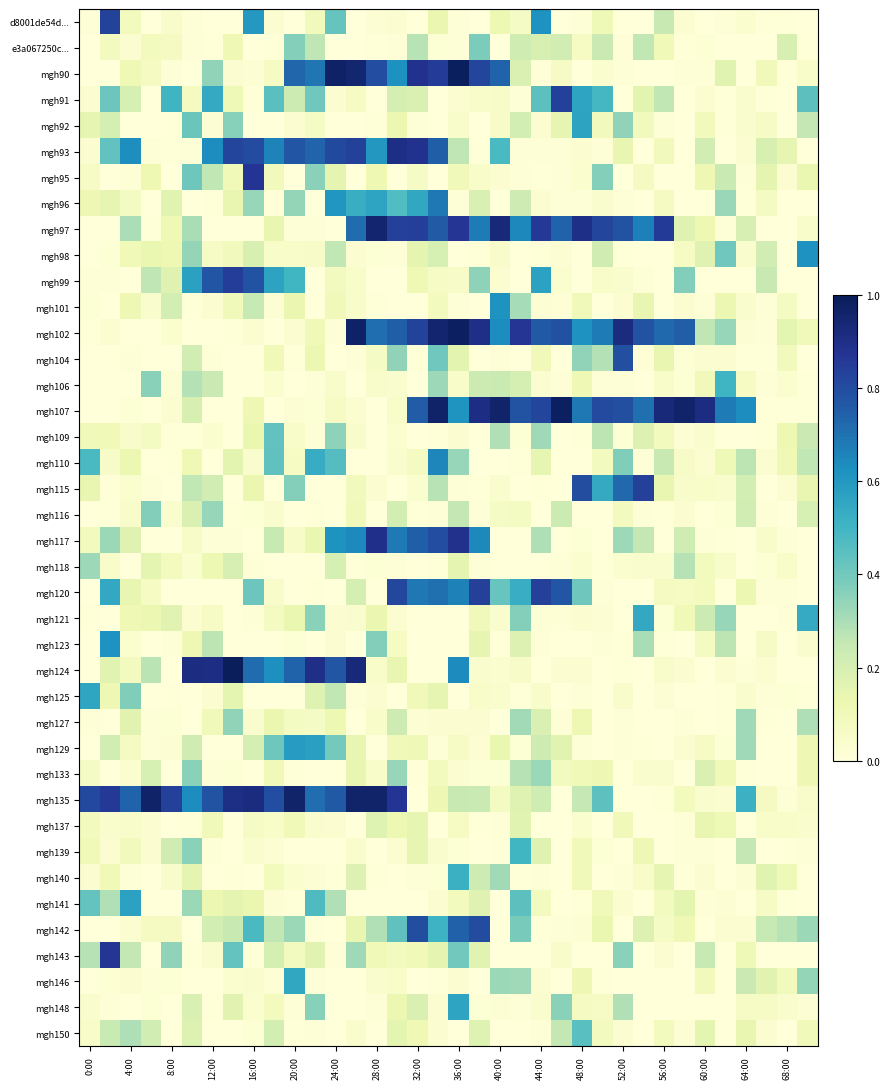

Rank the series by their maximum value, from highest to lowest.

mgh124, mgh90, mgh107, mgh102, mgh135, mgh97, mgh93, mgh117, mgh95, mgh143, mgh99, mgh120, mgh115, mgh91, d8001de54d..., mgh142, mgh104, mgh96, mgh110, mgh98, mgh123, mgh101, mgh129, mgh141, mgh92, mgh148, mgh125, mgh146, mgh121, mgh140, mgh106, mgh139, mgh150, mgh109, e3a067250c..., mgh116, mgh133, mgh127, mgh118, mgh137